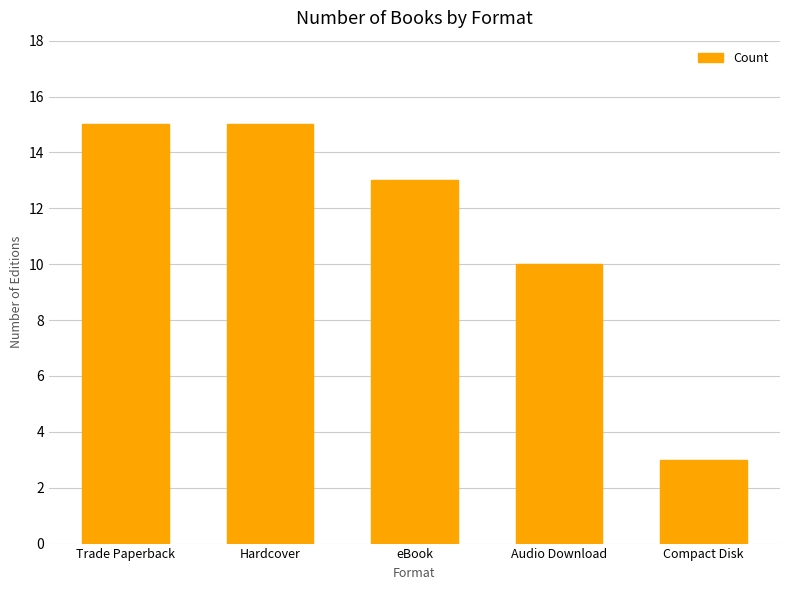

How many values are below 13?

2